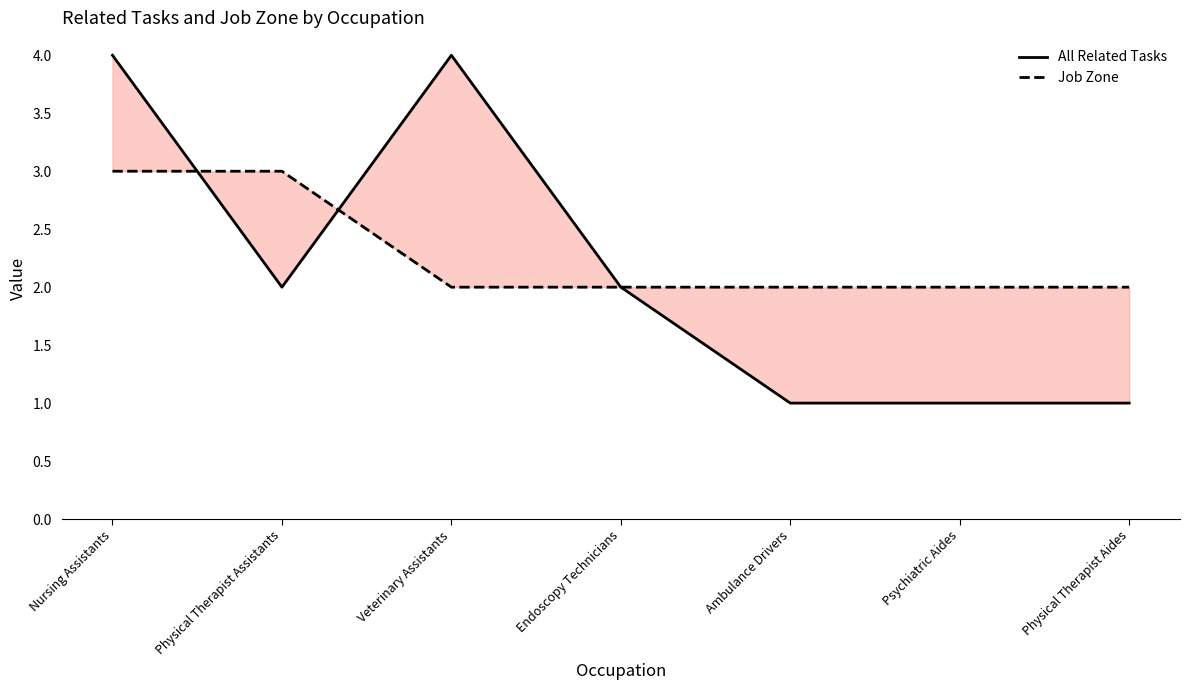

Which series ends up on top after the final intersection of All Related Tasks and Job Zone?

All Related Tasks